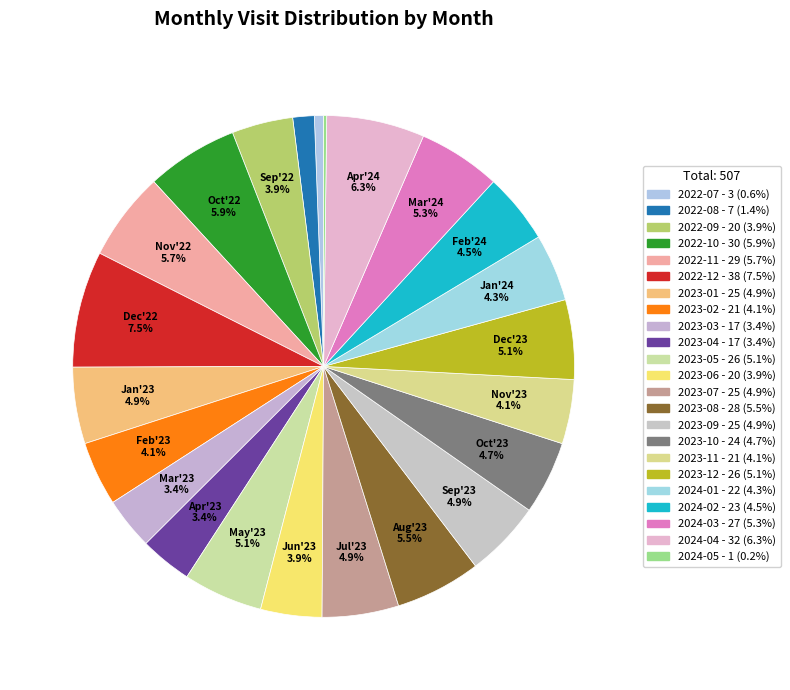

To the nearest percent, what portion does 2023-09 represent?

5%